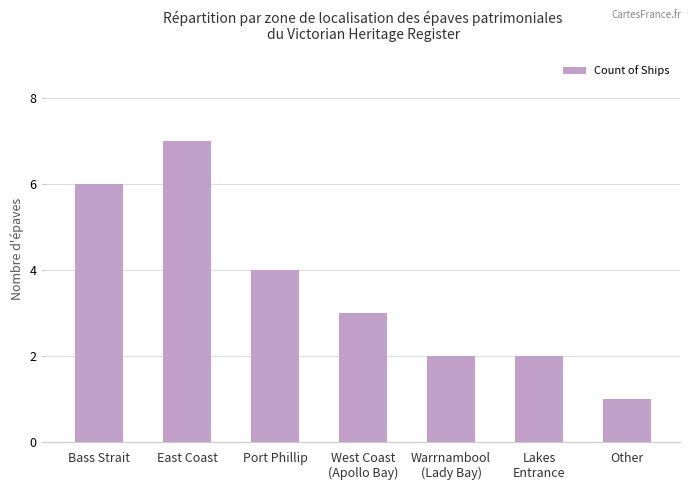

True or false: the data shows 3 at West Coast
(Apollo Bay).

True